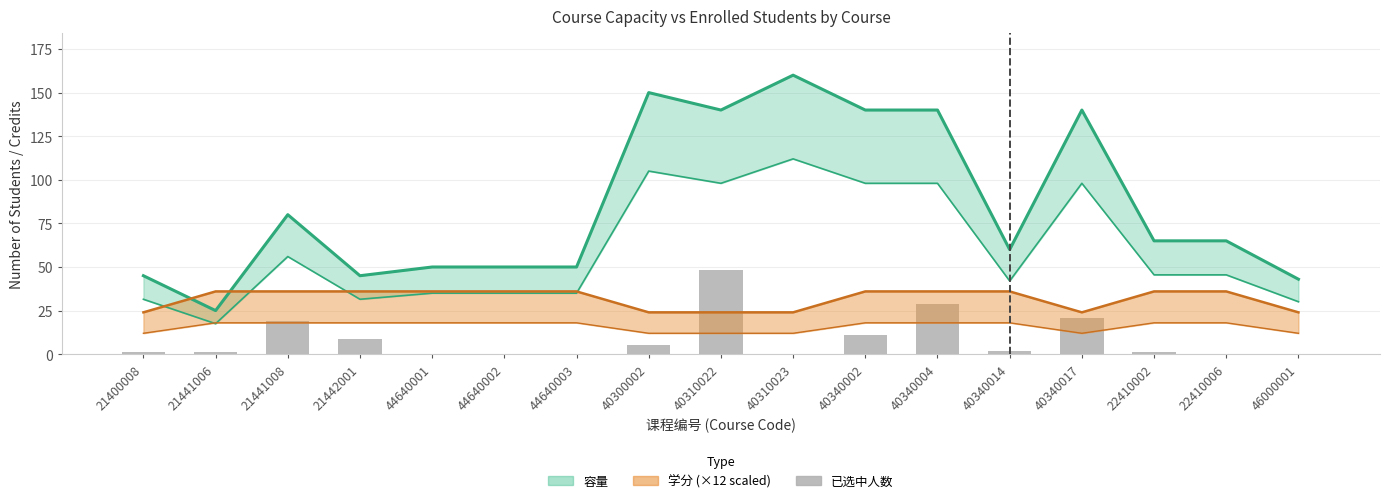

Where does the data first go above 1?

21441008